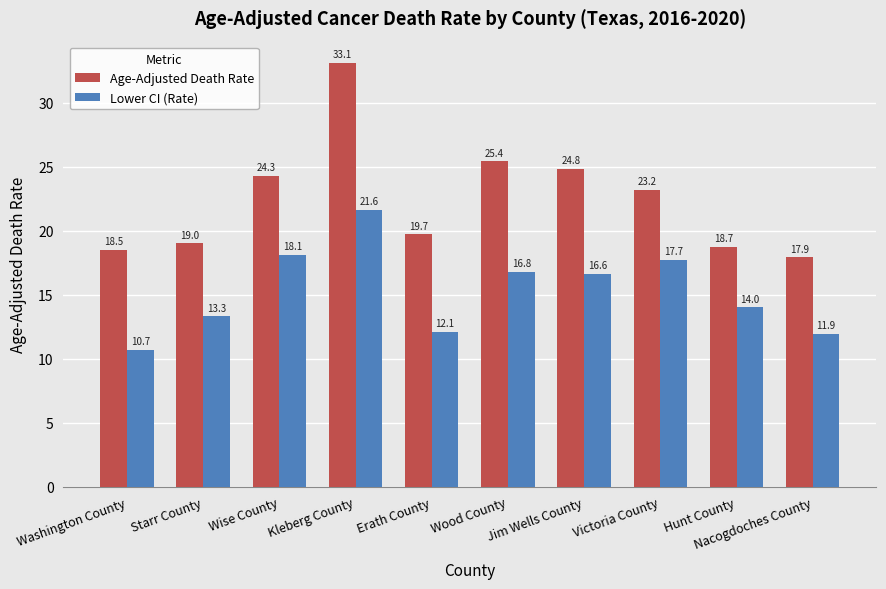

How many bars are there in total?

20